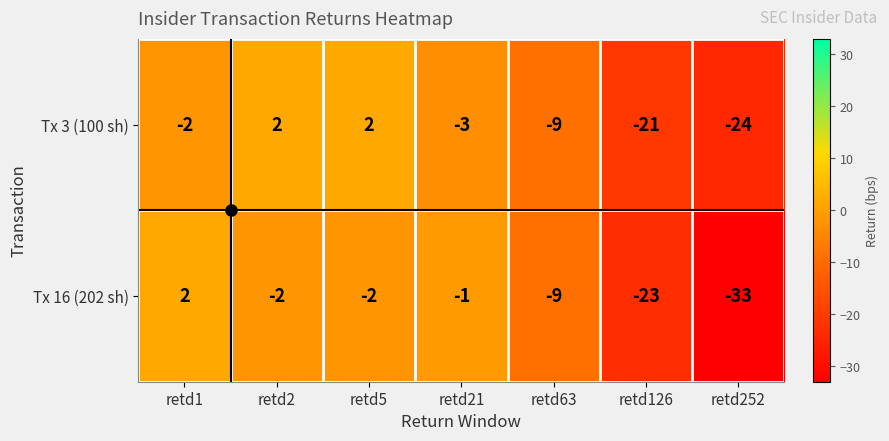

Which category has the lowest value in the Tx 3 (100 sh) series?

retd252